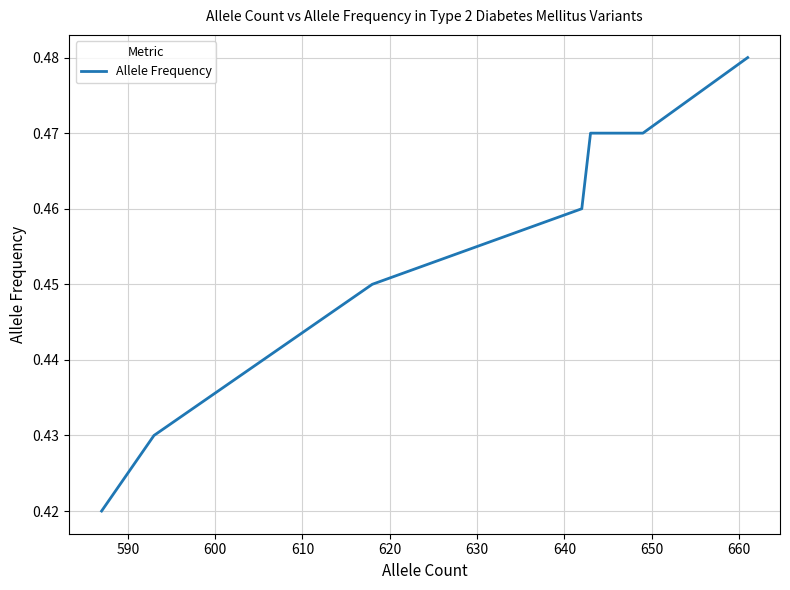

Count the number of categories in the chart.

7